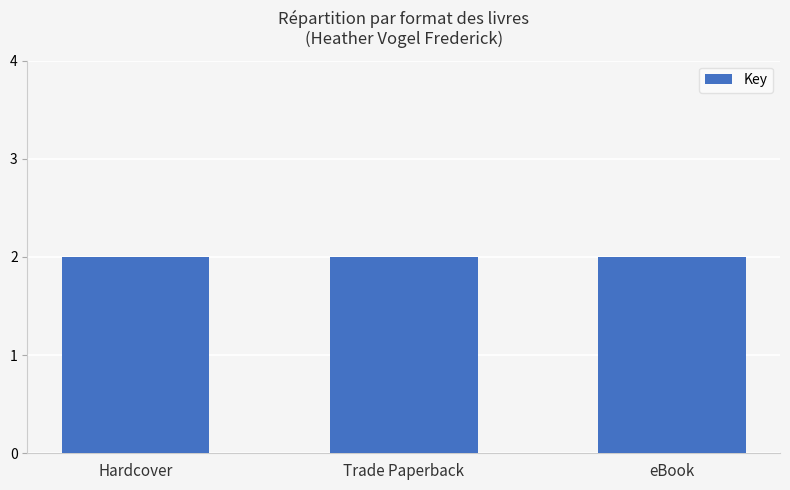

What is the average value?

2